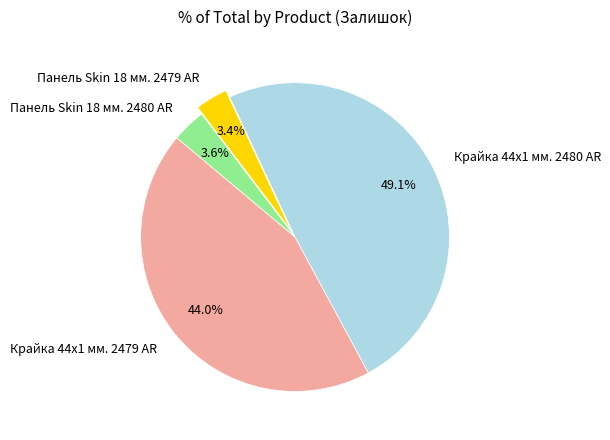

Which slice is the largest?

Крайка 44x1 мм. 2480 AR